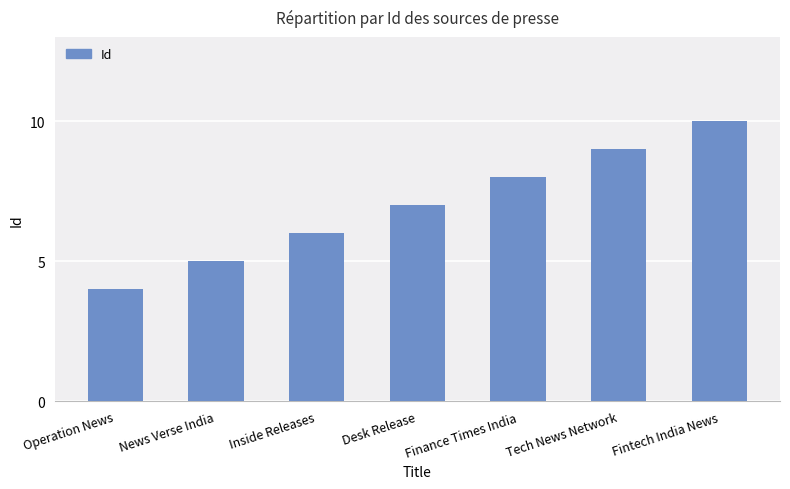

What is the greatest value displayed?

10